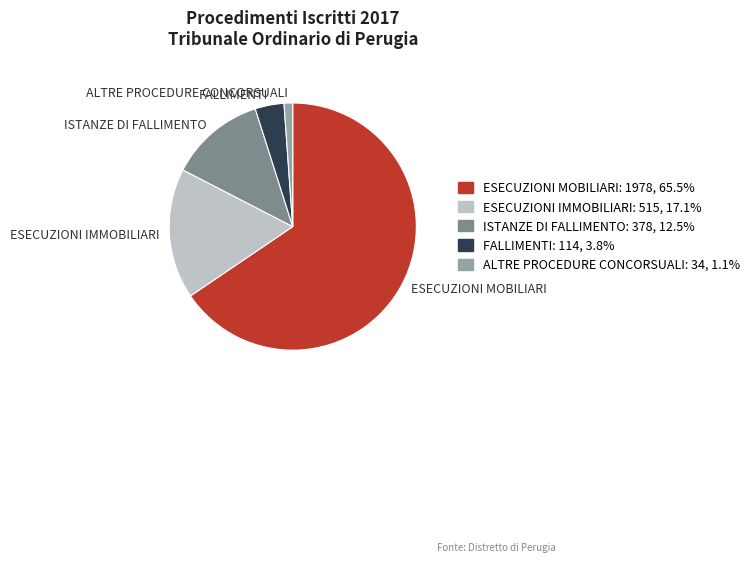

Which has a higher value, FALLIMENTI or ALTRE PROCEDURE CONCORSUALI?

FALLIMENTI